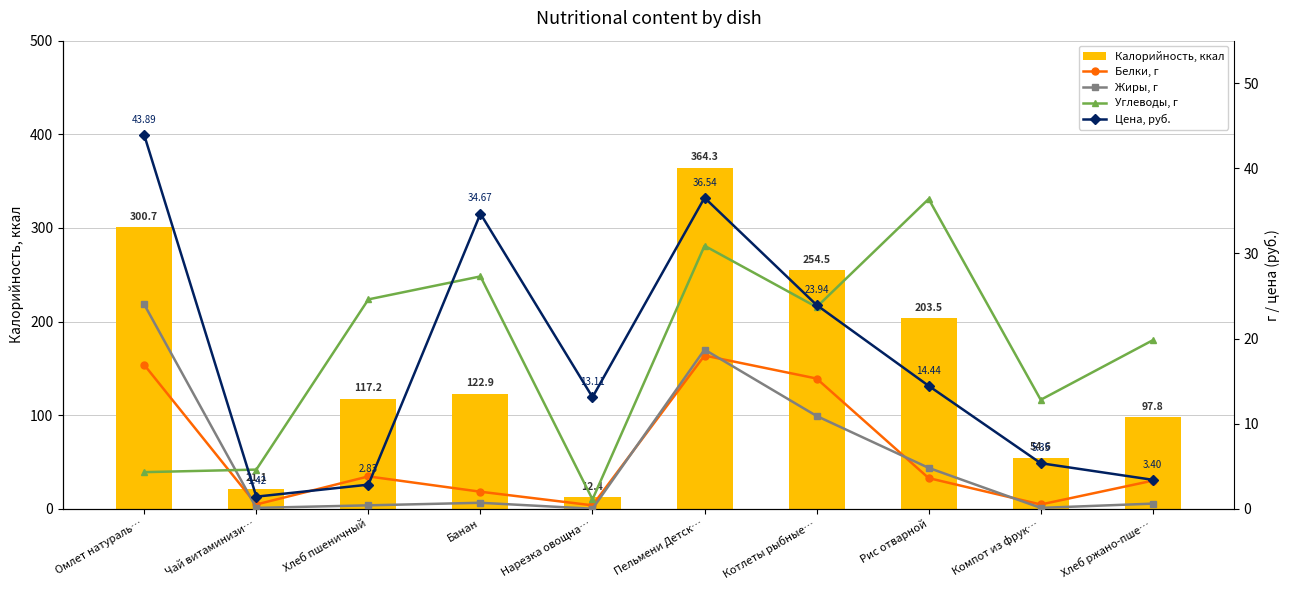

What is the difference between the maximum and minimum values in the Белки, г series?

17.6